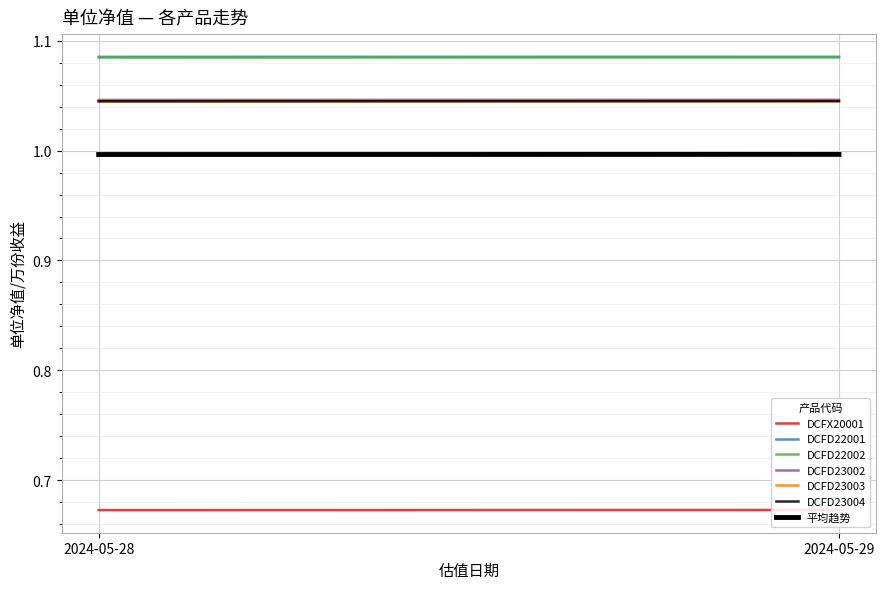

Between 2024-05-28 and 2024-05-29, which series saw the biggest shift?

DCFD23003